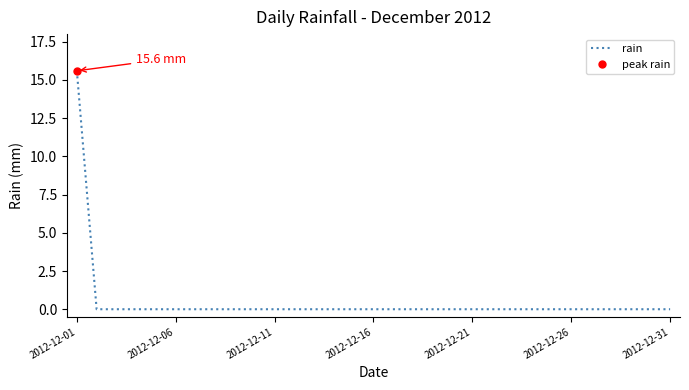

Is it true that rain equals 0.0 at 2012-12-11?

True